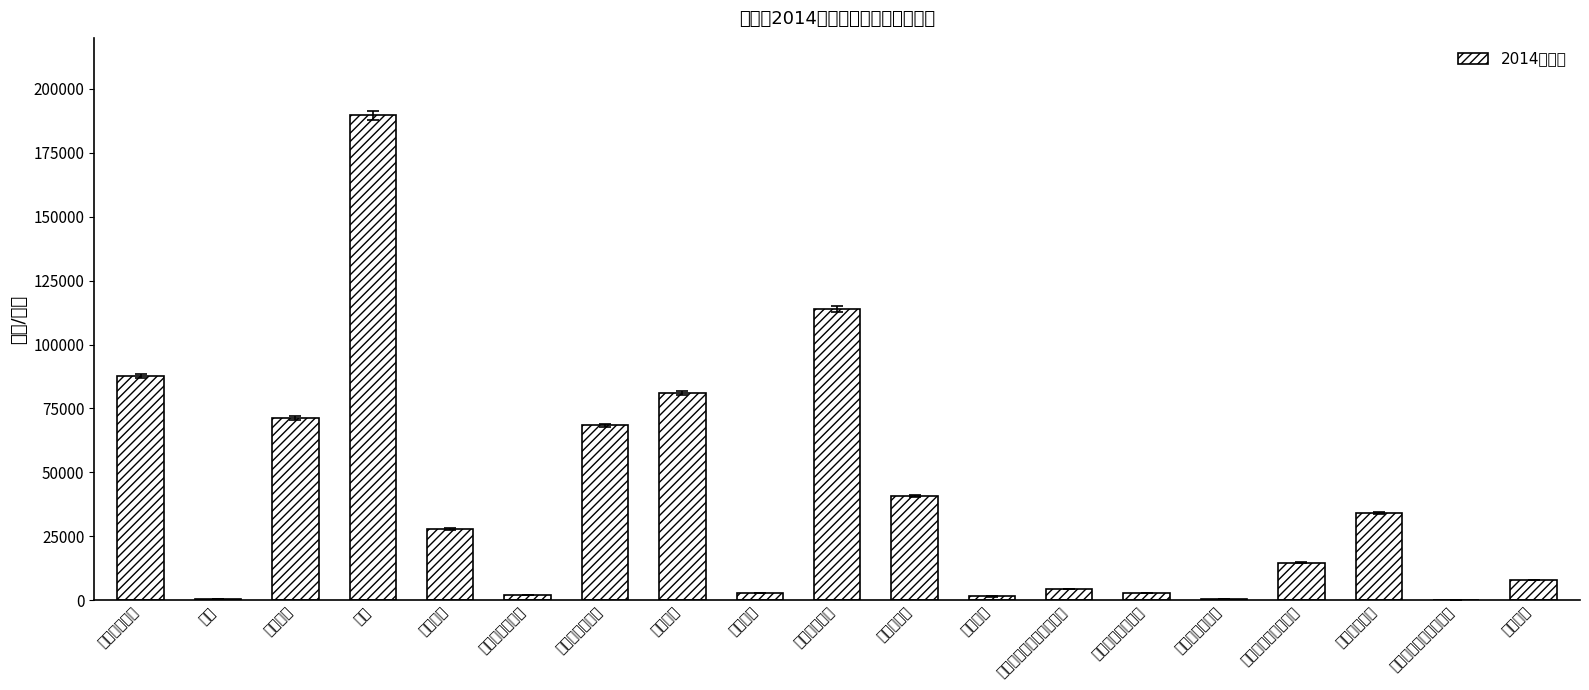

Are the bars grouped side by side (vs. stacked)?

No